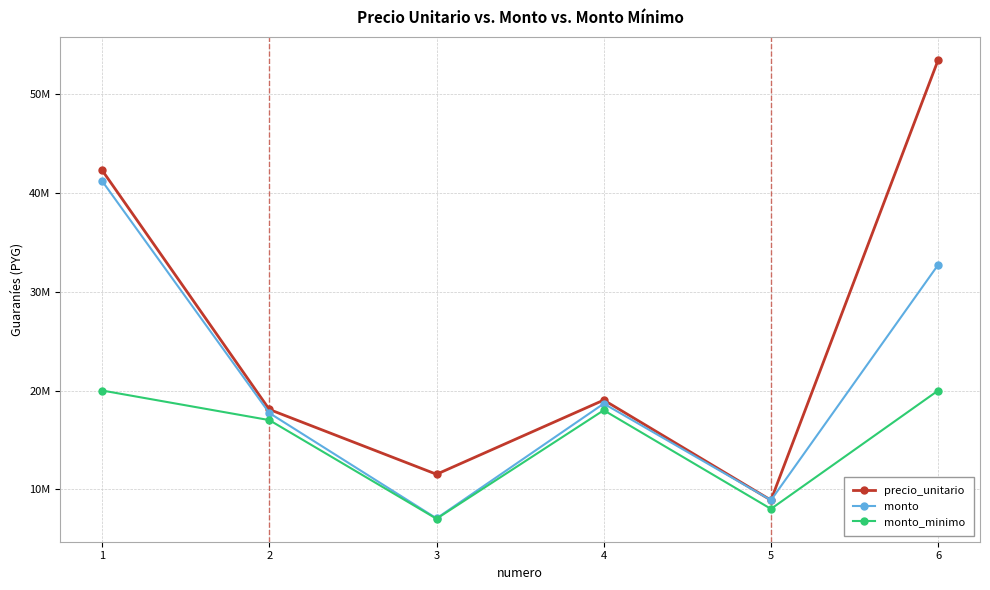

Reading left to right, list all the values displayed in this chart.

precio_unitario: 42330000	18080000	11510000	19030000	8885167	53512665
monto: 41236157	17720416	7038250	18668833	8885167	32745331
monto_minimo: 20000000	17000000	7000000	18000000	8000000	20000000